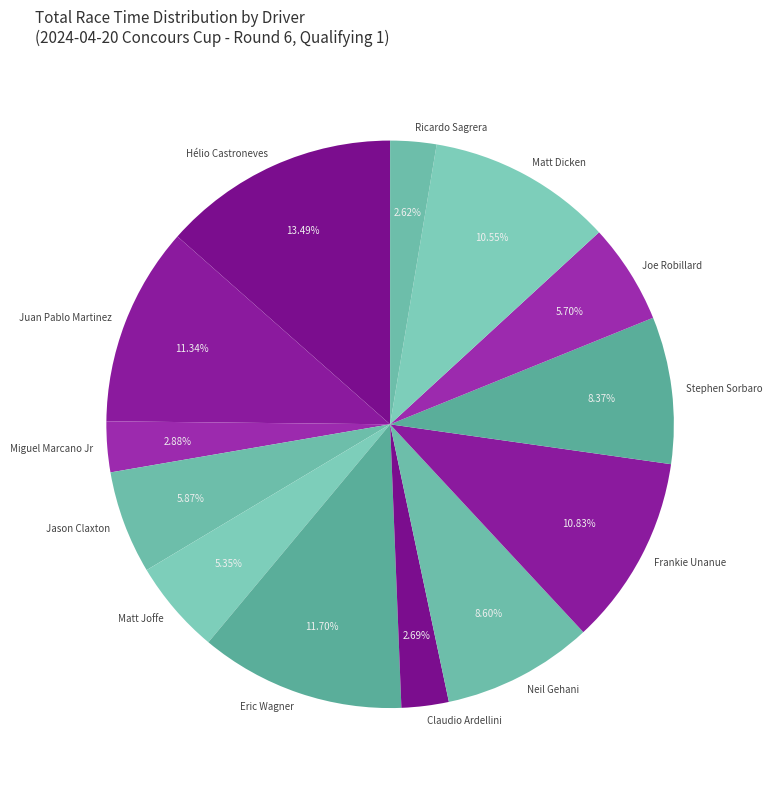

Which slice is the largest?

Hélio Castroneves